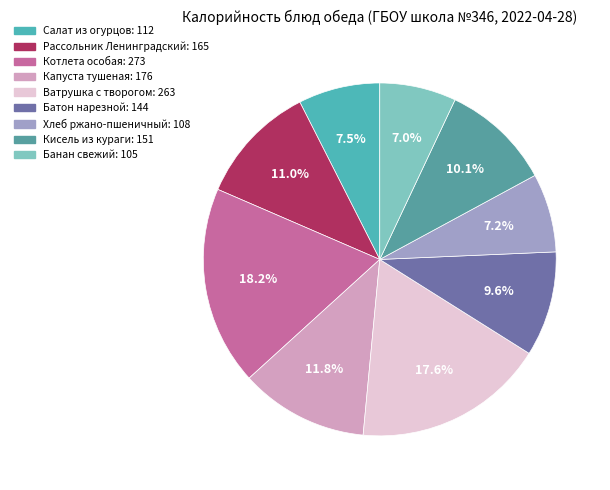

How many segments does this pie chart have?

9